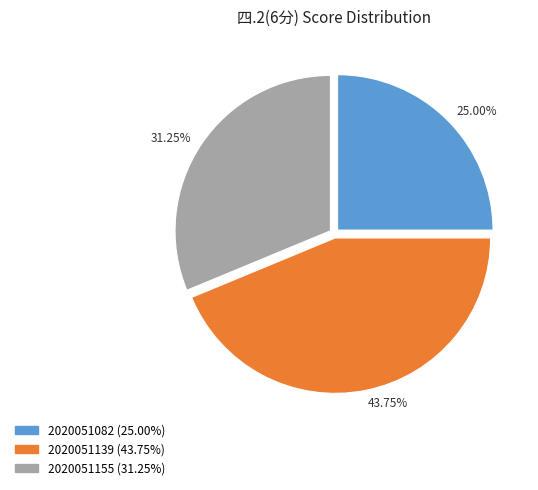

Do 43.75% and 25.00% together represent more than half of the pie?

Yes